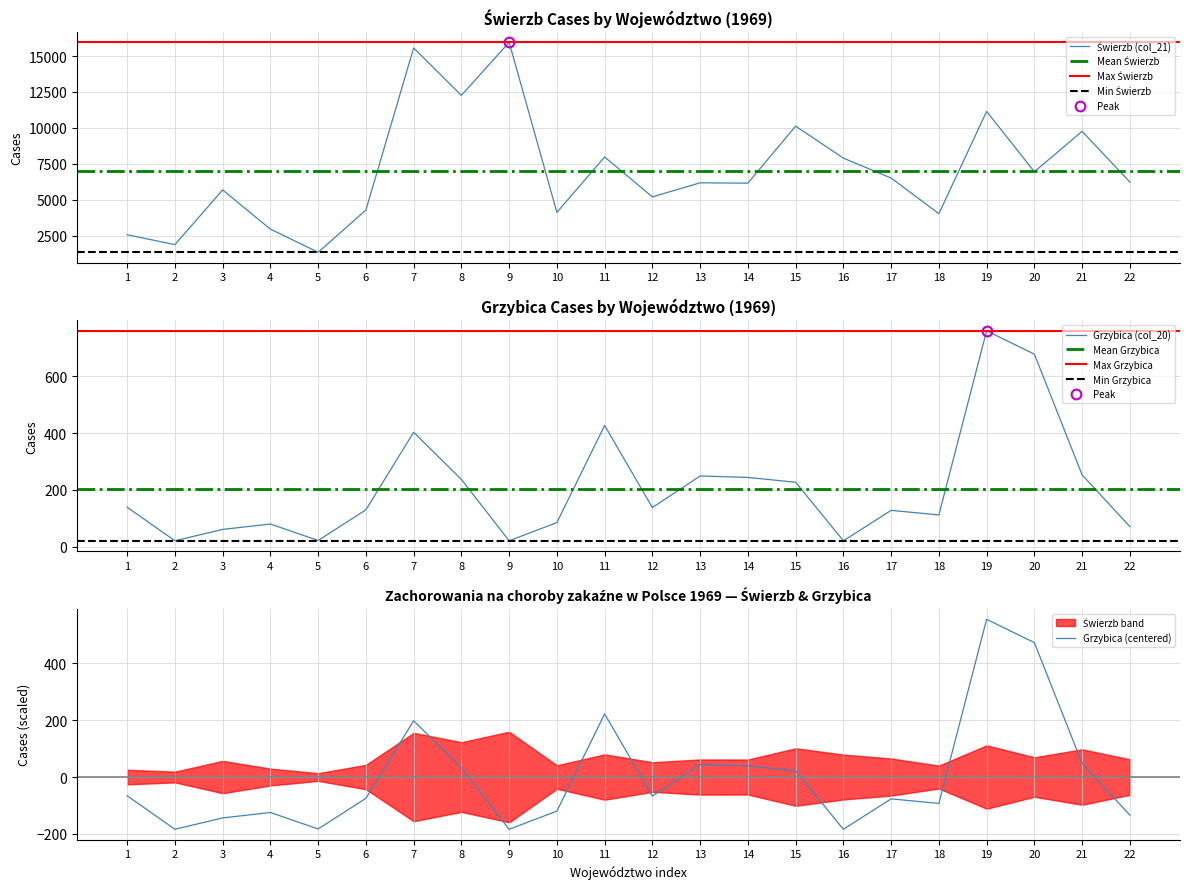

The value of Grzybica (col_20) at 20 is 1179. True or false?

False